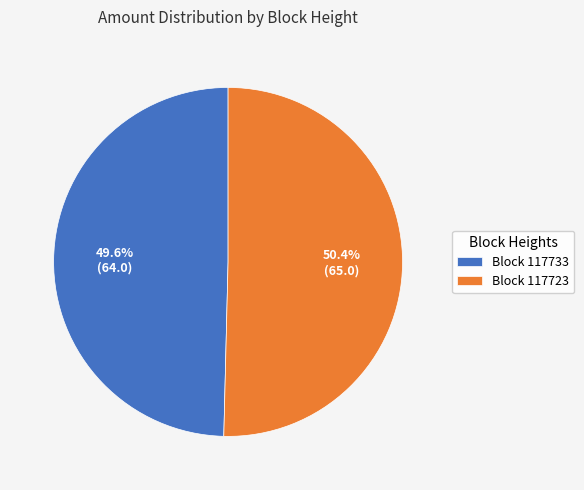

Which category has the biggest portion of the pie?

Block 117723